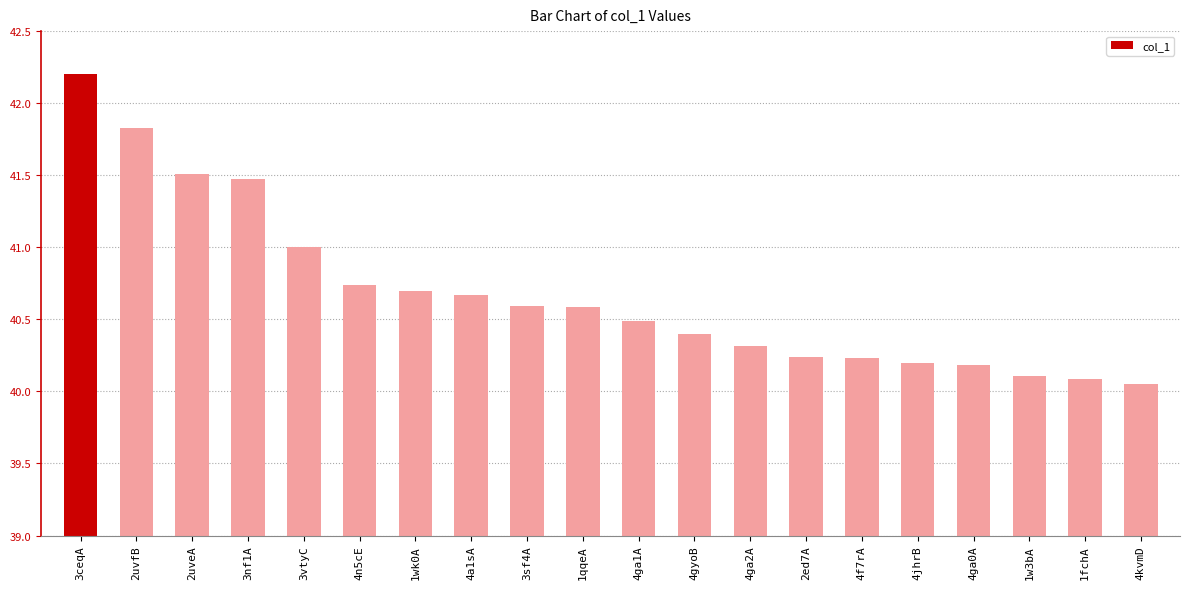

What is the change in value from 1wk0A to 2ed7A?

-0.5